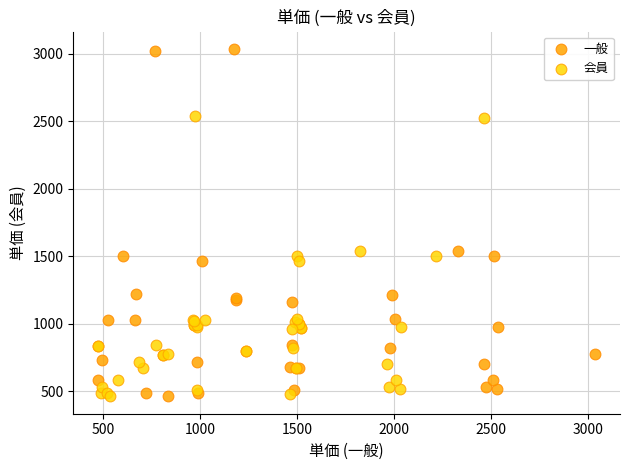

What are all the series names shown in the legend?

一般, 会員